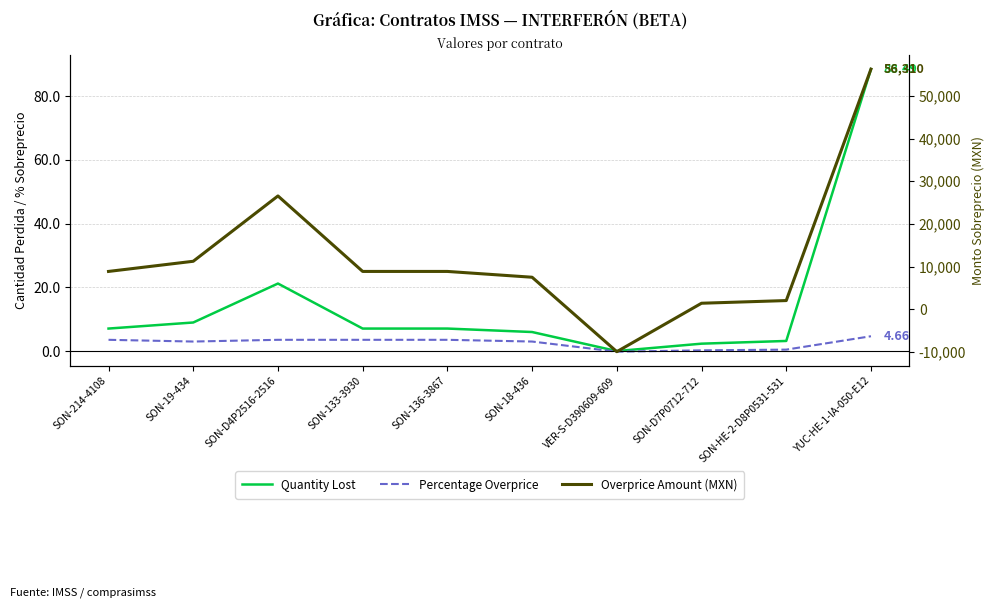

Reading left to right, extract all data points from this chart.

Quantity Lost: 7.1	9.0	21.2	7.1	7.1	6.0	0.0	2.3	3.2	88.5
Percentage Overprice: 3.5	3.0	3.5	3.5	3.5	3.0	-0.2	0.2	0.5	4.7
Overprice Amount (MXN): 8854.0	11238.0	26562.1	8854.0	8854.0	7492.0	-9970.0	1394.0	2020.8	56310.0